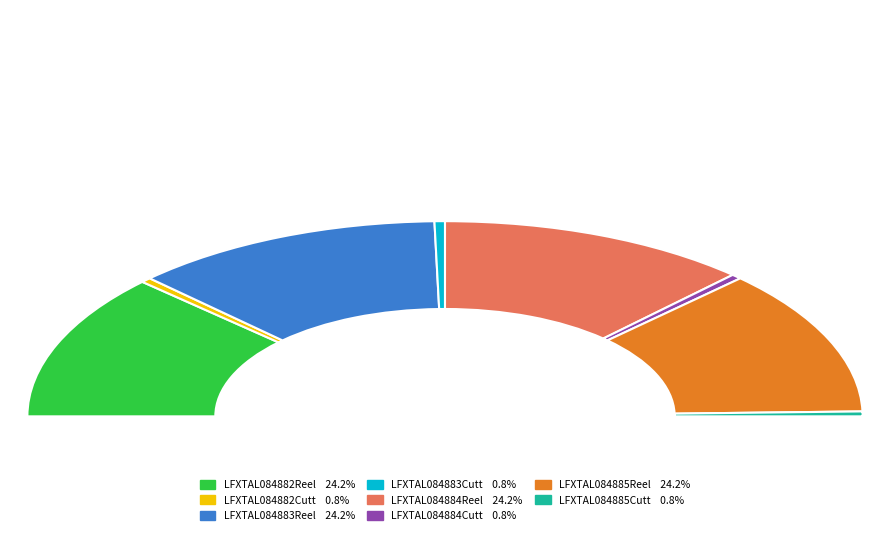

The LFXTAL084882Cutt slice represents 8% of the pie. True or false?

False